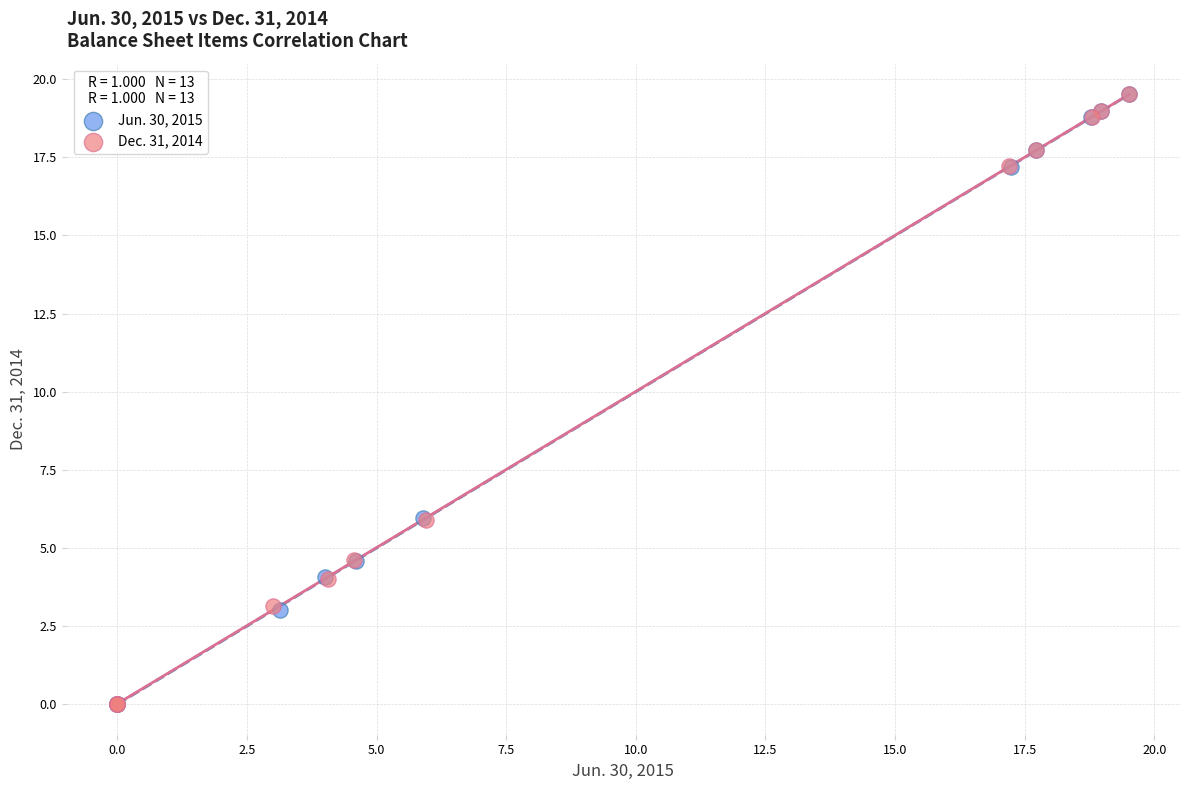

What are all the series names shown in the legend?

Jun. 30, 2015, Dec. 31, 2014